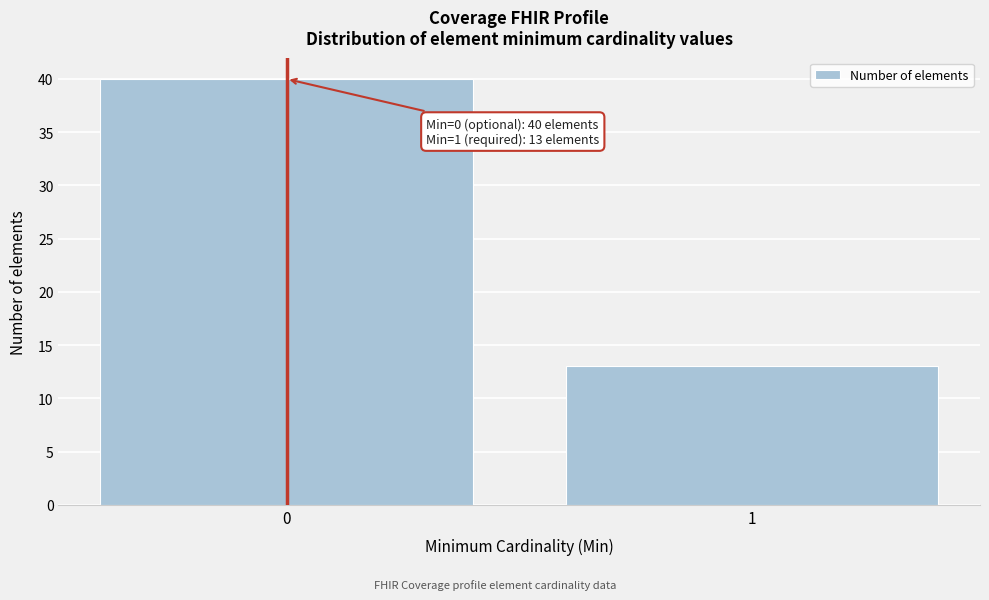

Reading left to right, what are all the values shown in this chart?

0=40	1=13